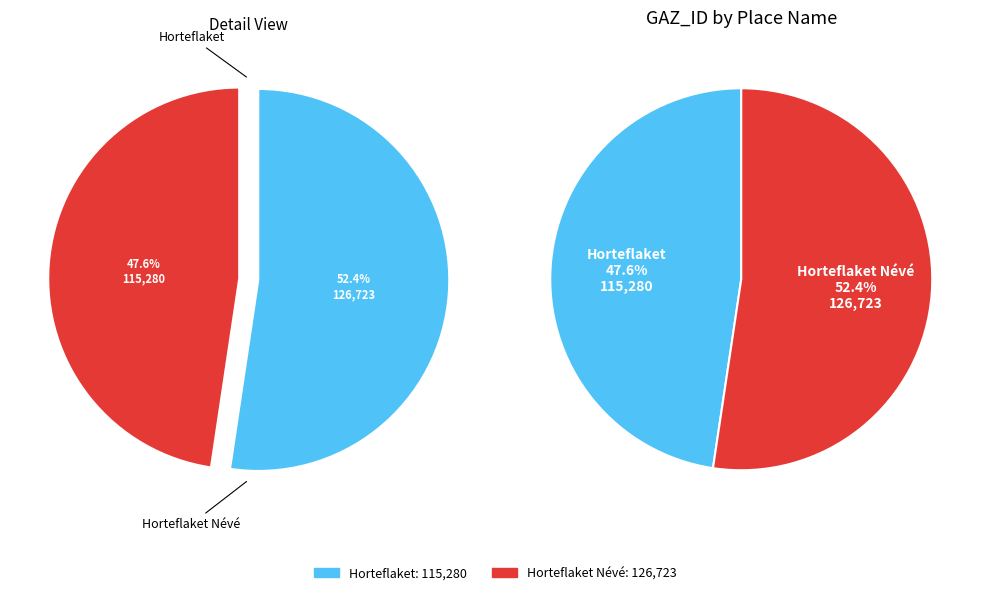

The Horteflaket Névé slice represents 52% of the pie. True or false?

True